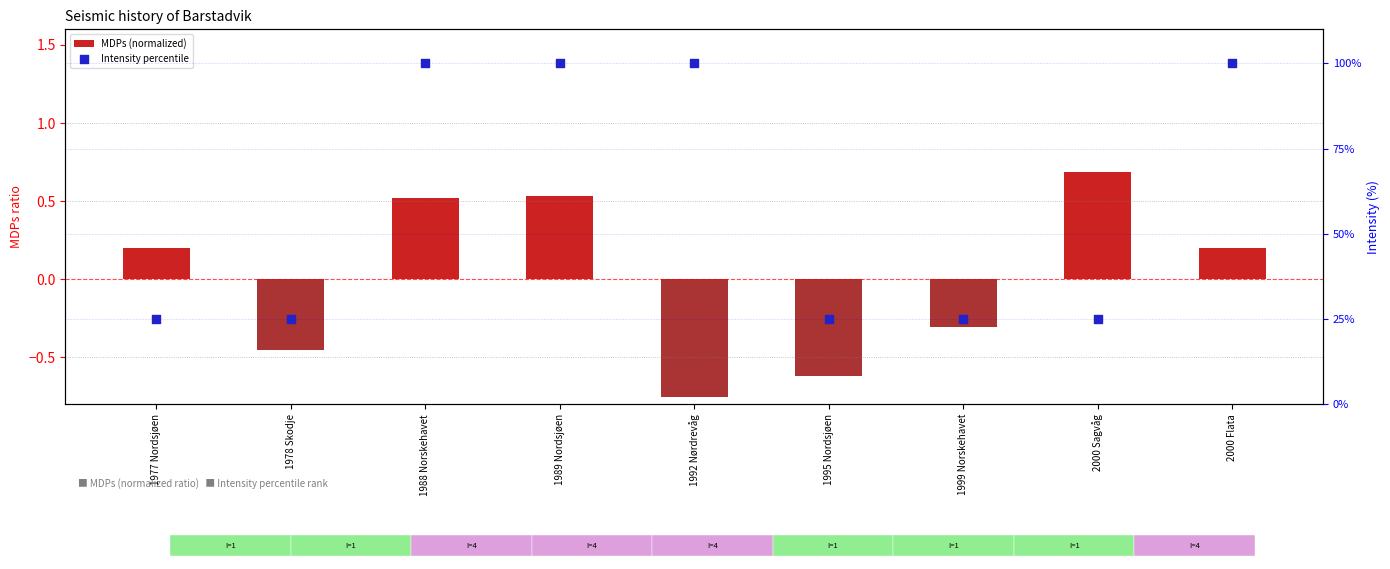

Which series has the largest total across all categories?

Intensity percentile